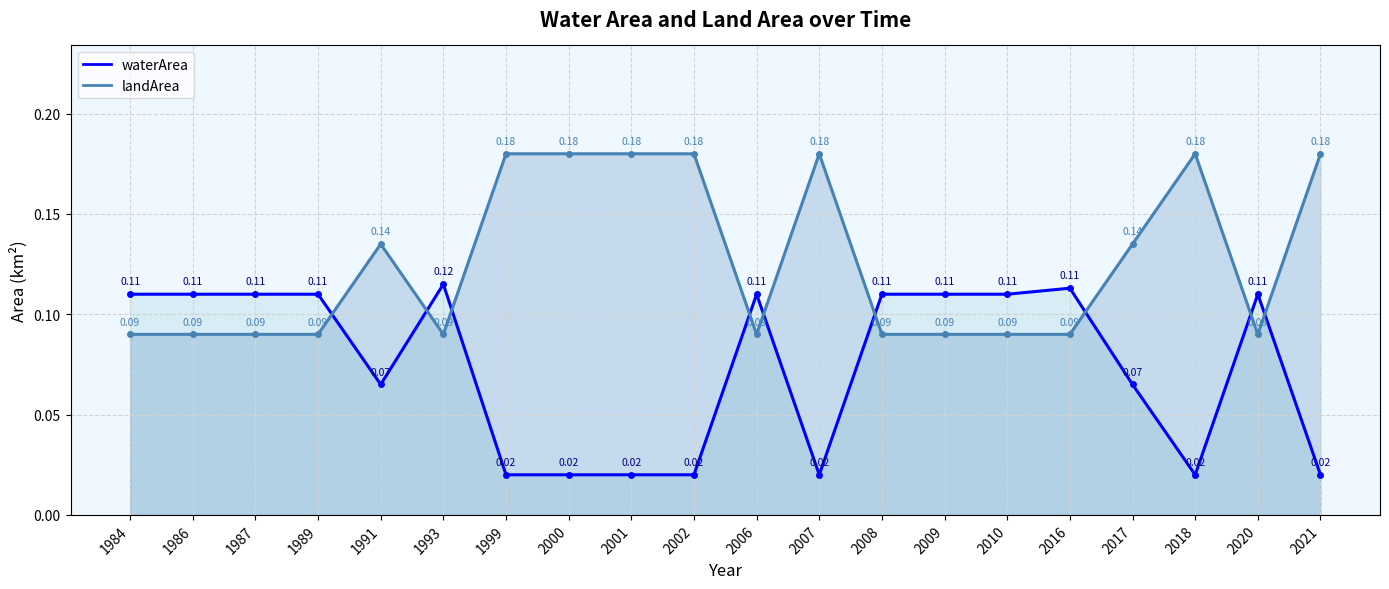

Reading right to left, transcribe all the data shown in this chart.

waterArea line: 0.0	0.1	0.0	0.1	0.1	0.1	0.1	0.1	0.0	0.1	0.0	0.0	0.0	0.0	0.1	0.1	0.1	0.1	0.1	0.1
landArea line: 0.2	0.1	0.2	0.1	0.1	0.1	0.1	0.1	0.2	0.1	0.2	0.2	0.2	0.2	0.1	0.1	0.1	0.1	0.1	0.1